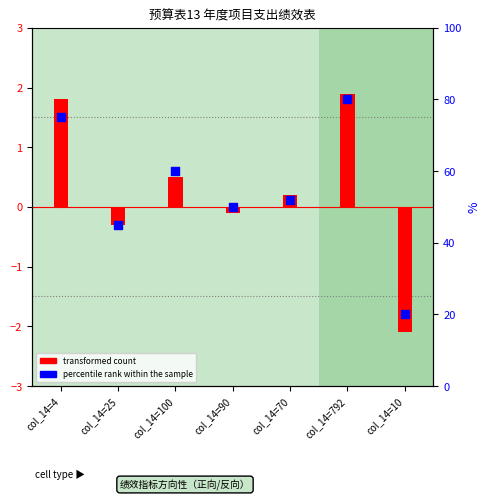

Which has a higher value, col_14=90 or col_14=25?

col_14=90